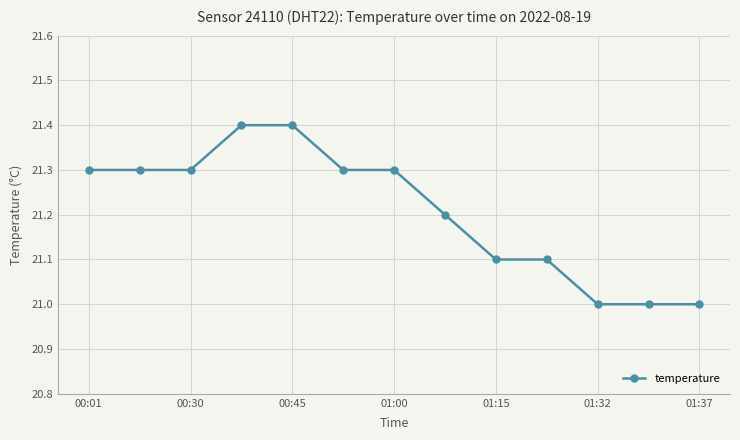

Reading left to right, extract all data points from this chart.

21.3	21.3	21.3	21.4	21.4	21.3	21.3	21.2	21.1	21.1	21.0	21.0	21.0